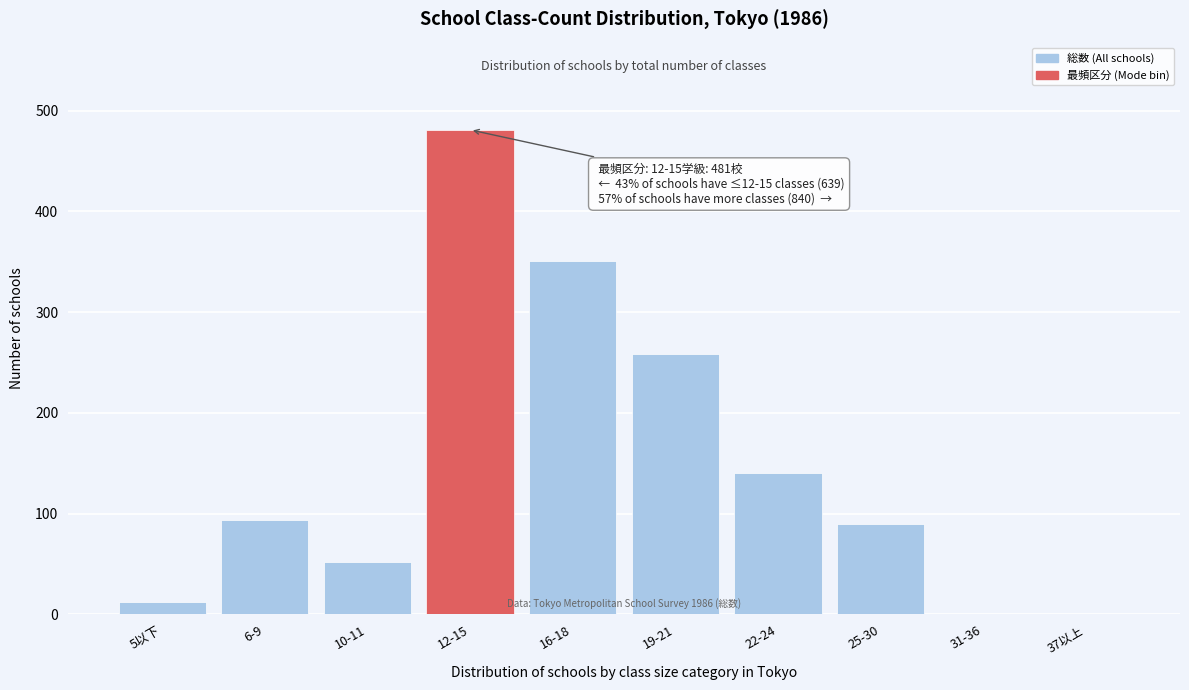

Reading right to left, transcribe all the data shown in this chart.

37以上=0	31-36=0	25-30=90	22-24=140	19-21=259	16-18=351	12-15=481	10-11=52	6-9=94	5以下=12